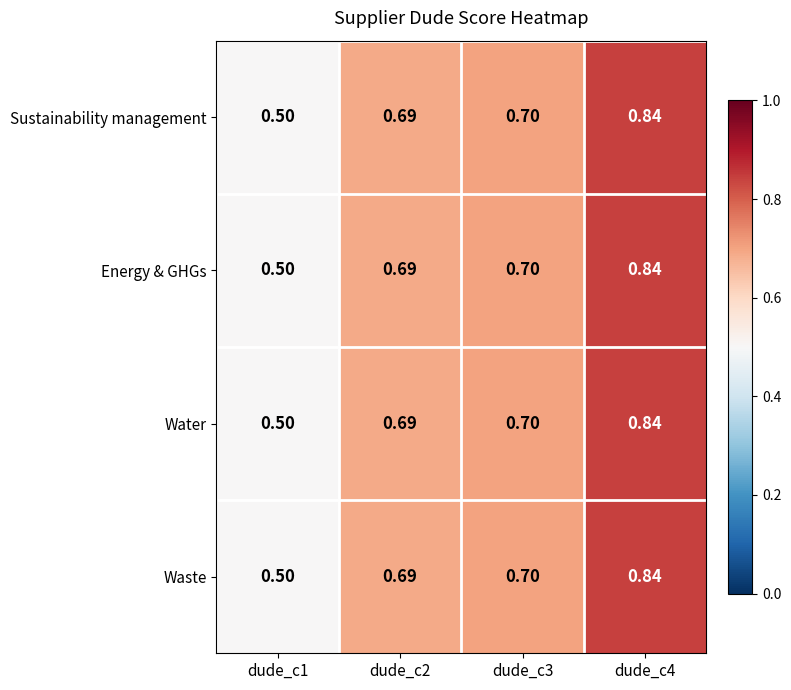

How many data points does each series have?

4